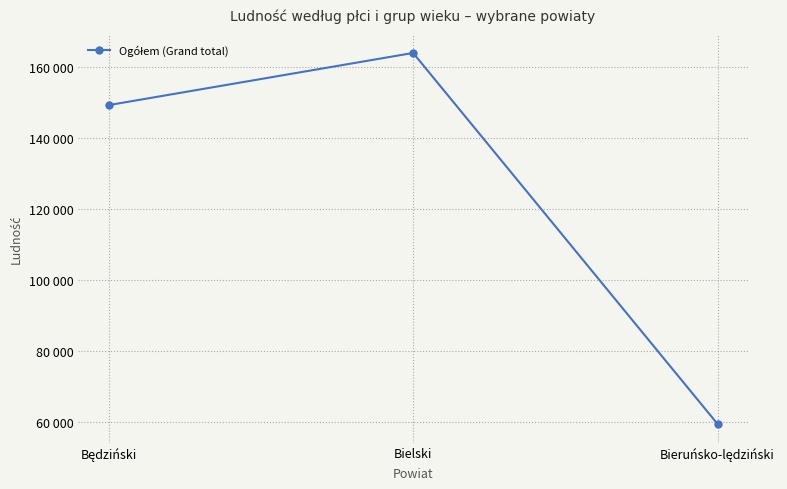

What is the approximate value at Będziński?

149316